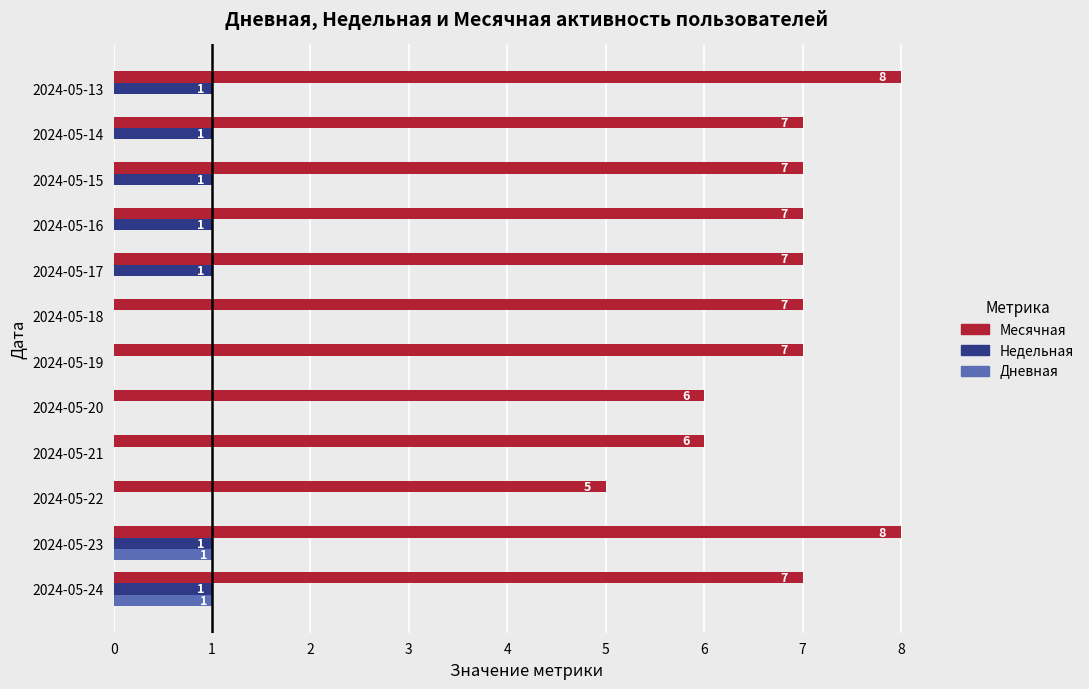

The Месячная series shows 2 at 2024-05-15. True or false?

False